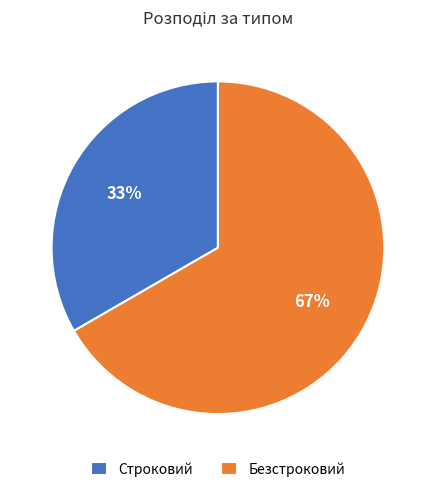

How many segments does this pie chart have?

2